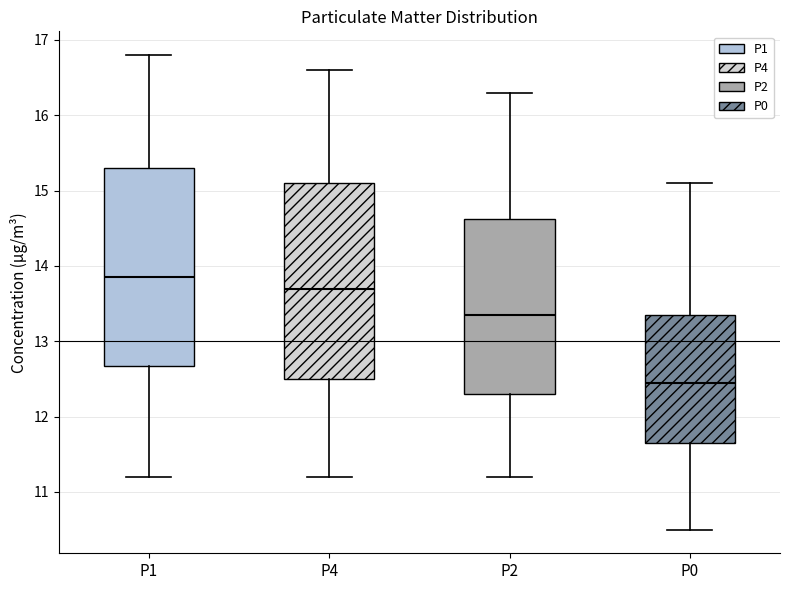

Which box has the highest median line?

P1